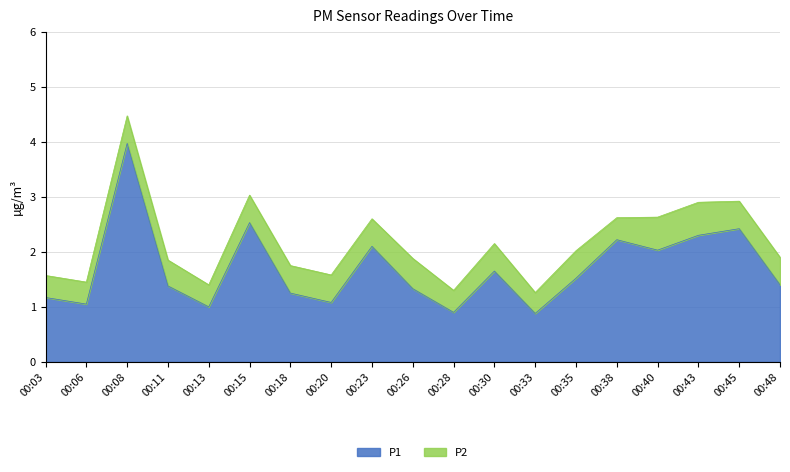

How many interior local valleys (lower than both neighbors) does the data have?

6